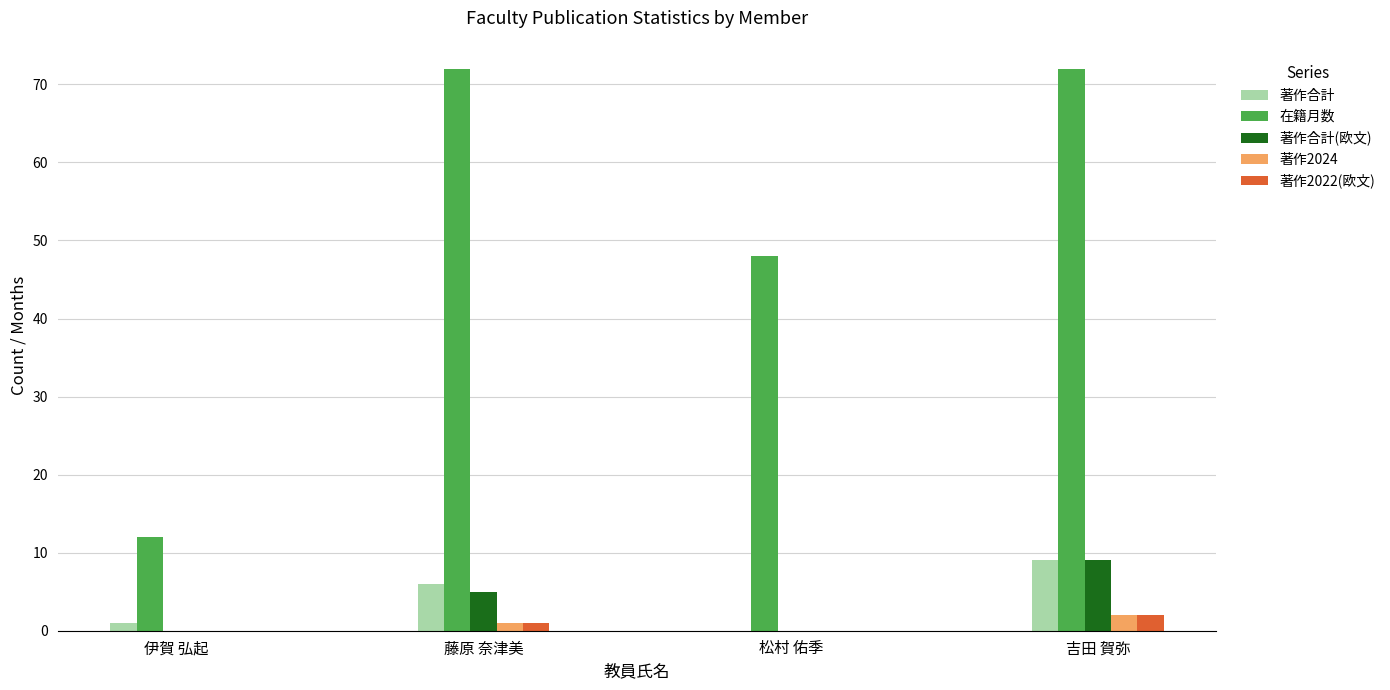

What is the sum of all 著作合計(欧文) values?

14